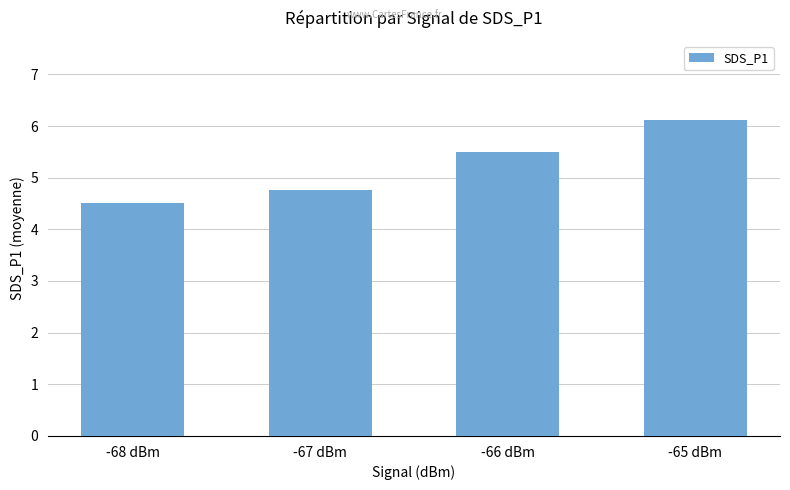

Which category has the lowest value across all series?

-68 dBm